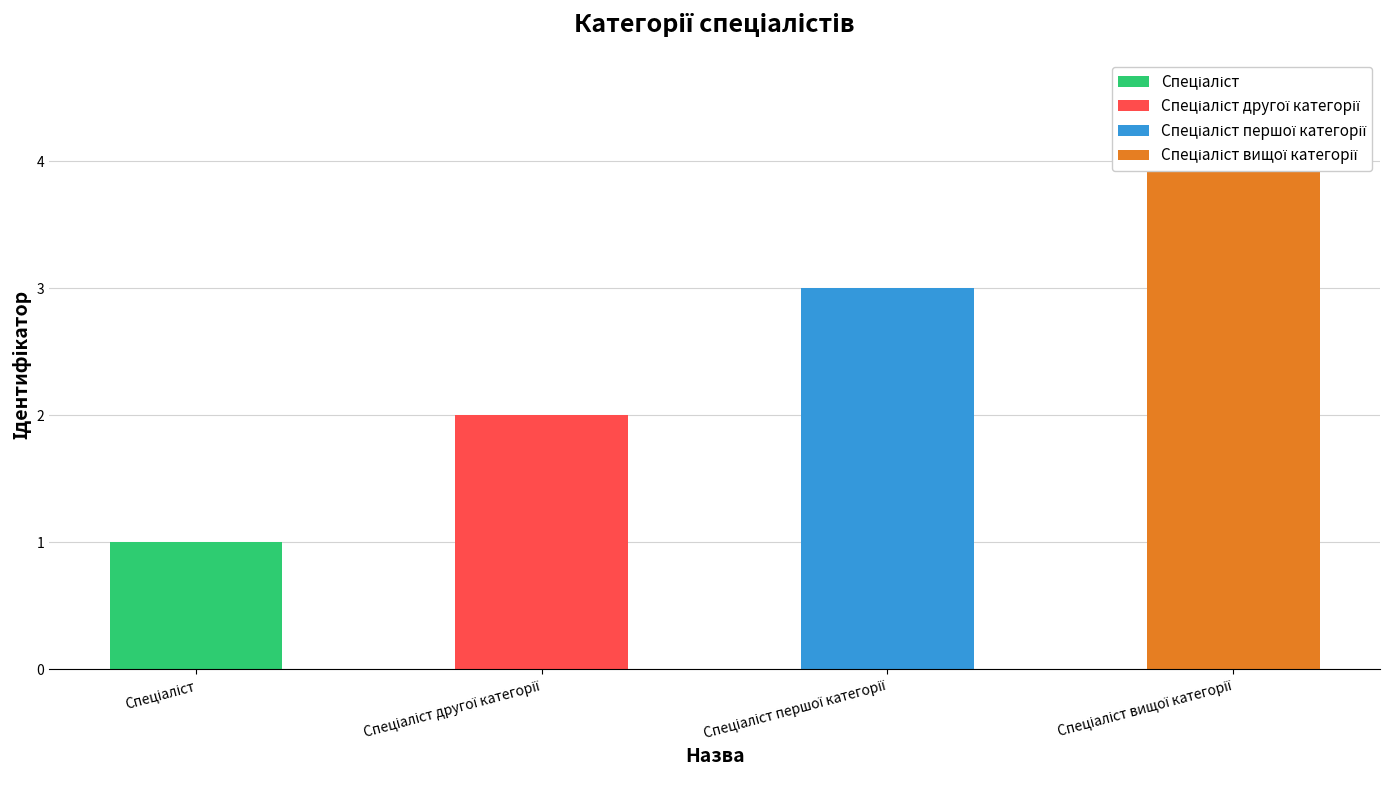

What is the value of the 2nd bar from the left?

2